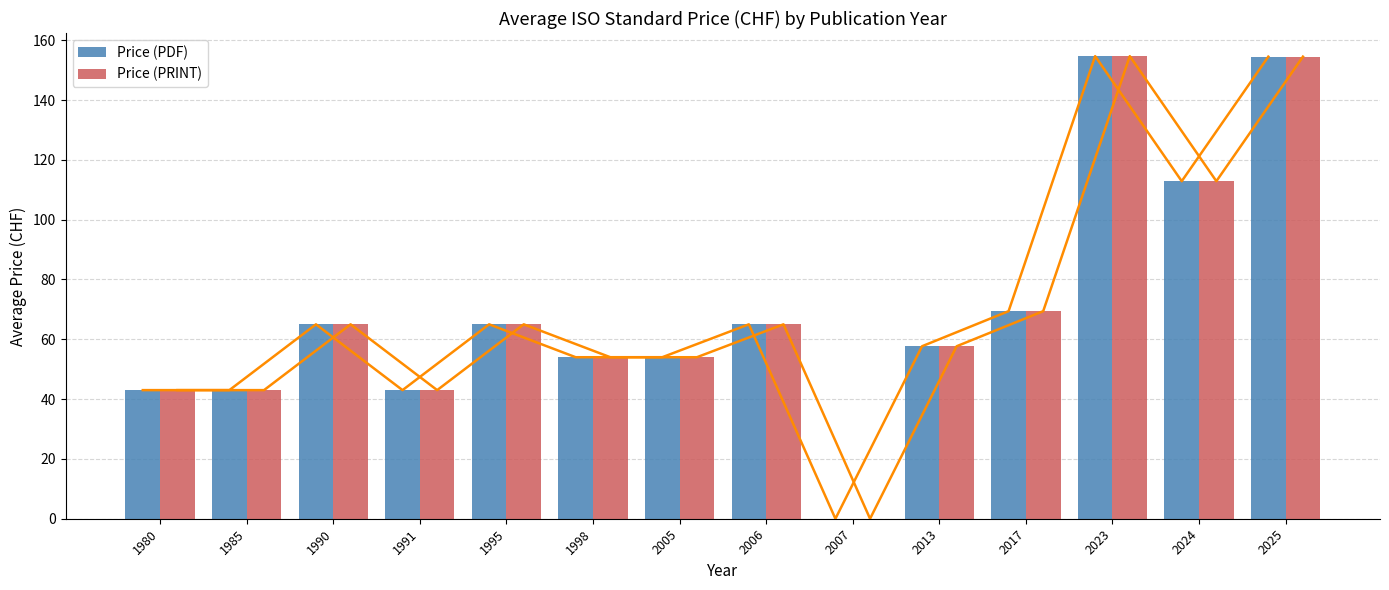

What is the difference between the Price (PDF) values at 2005 and 1991?

11.0